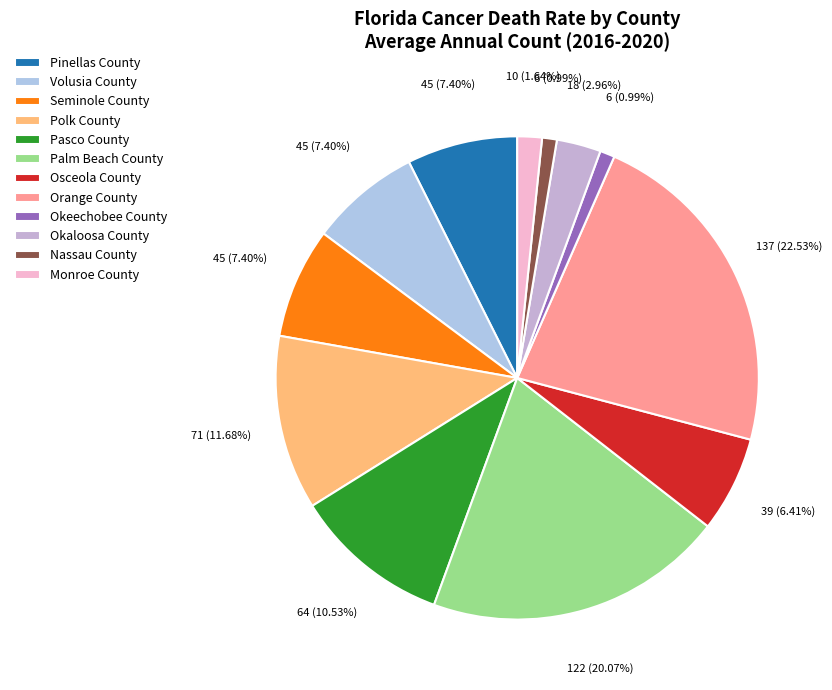

Approximately how many times larger is the value at Monroe County compared to Orange County?

0.1